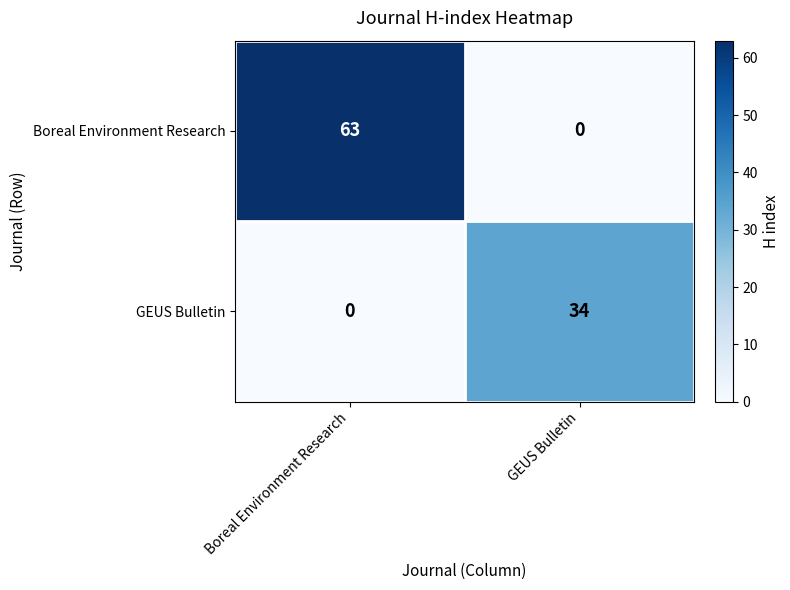

What is the average value of the GEUS Bulletin series?

17